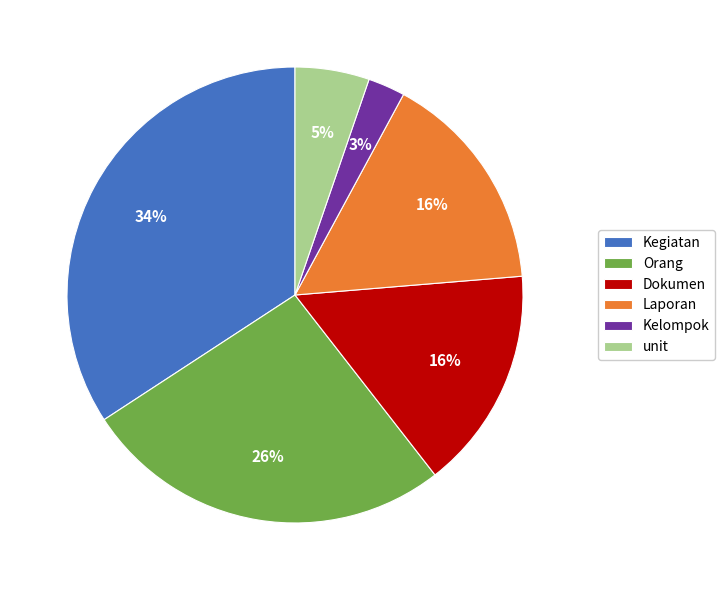

Is there any slice that represents more than half of the pie?

No